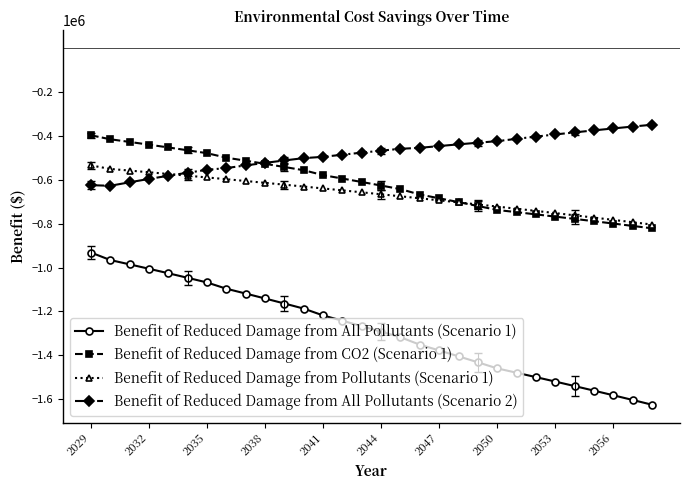

Which series has the widest spread of values?

Benefit of Reduced Damage from All Pollutants (Scenario 1)